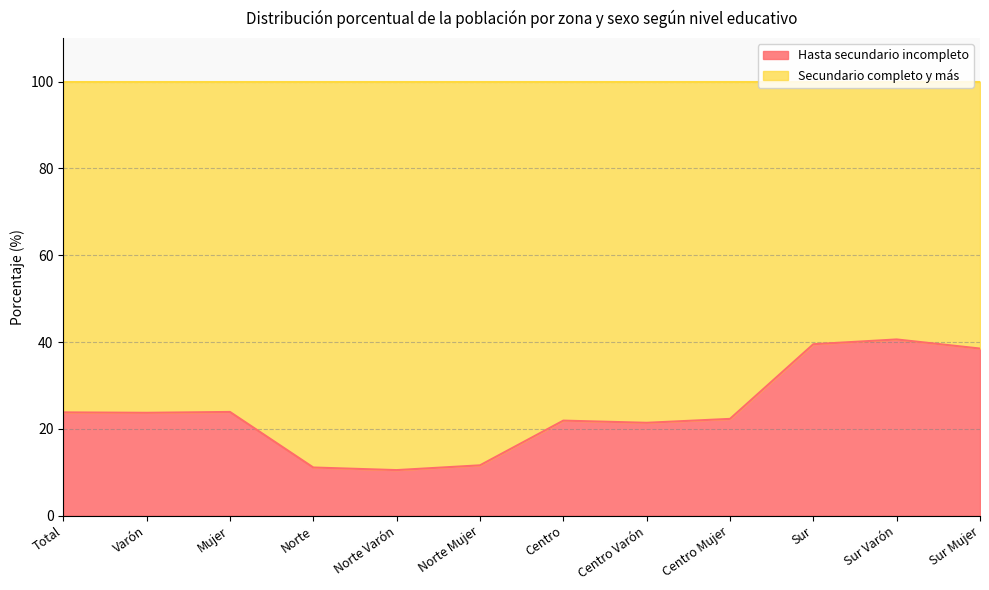

Which has a higher value, Centro or Total?

Total